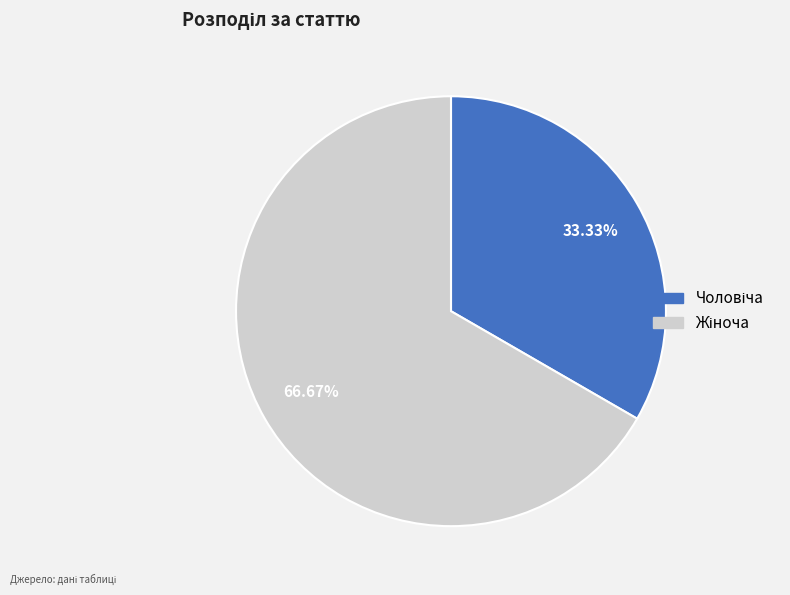

Is there any slice that represents more than half of the pie?

Yes